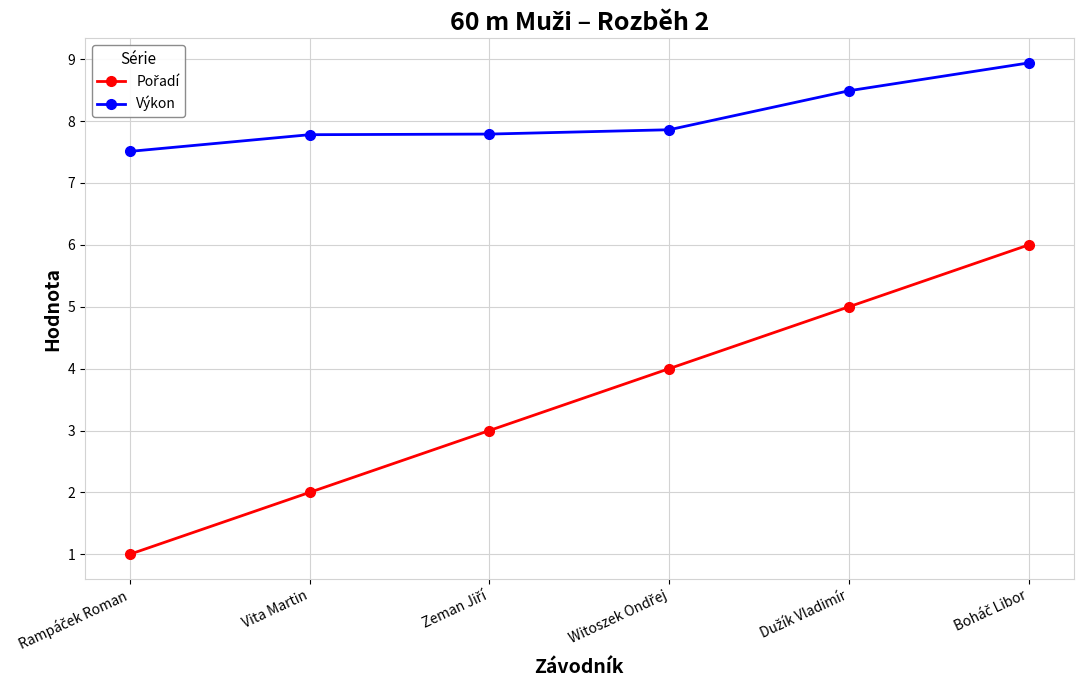

True or false: Výkon has more than 1 interior local peaks.

False